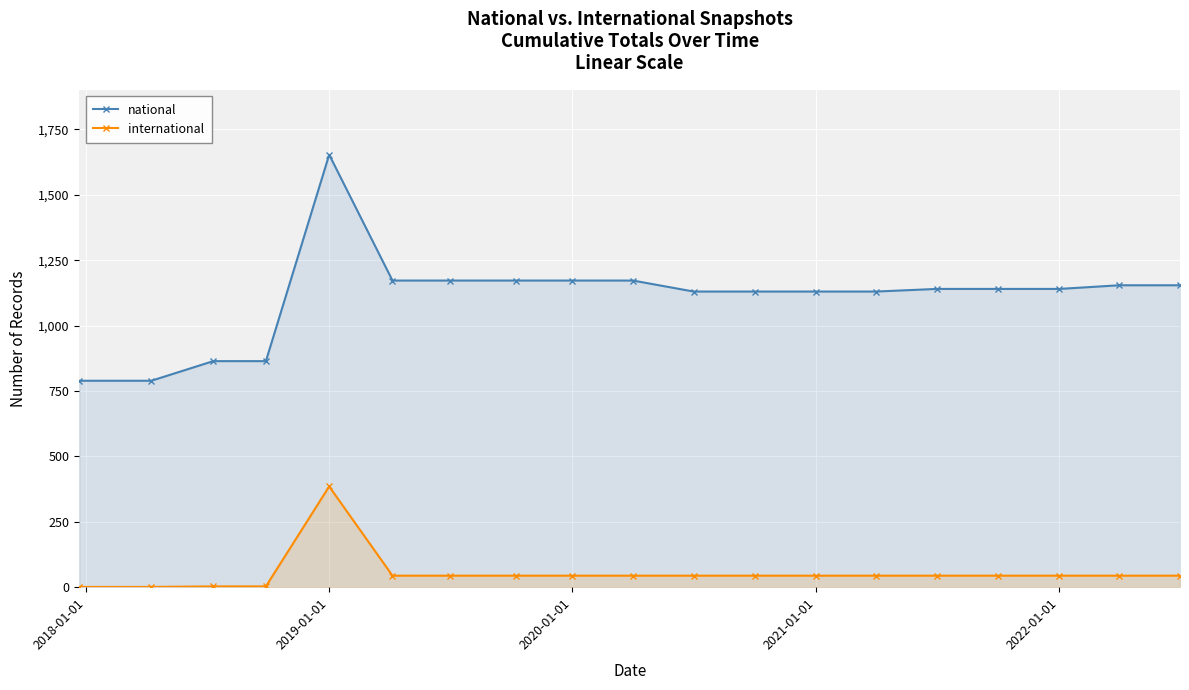

What value does the national series have at 2021-01-01?

1130